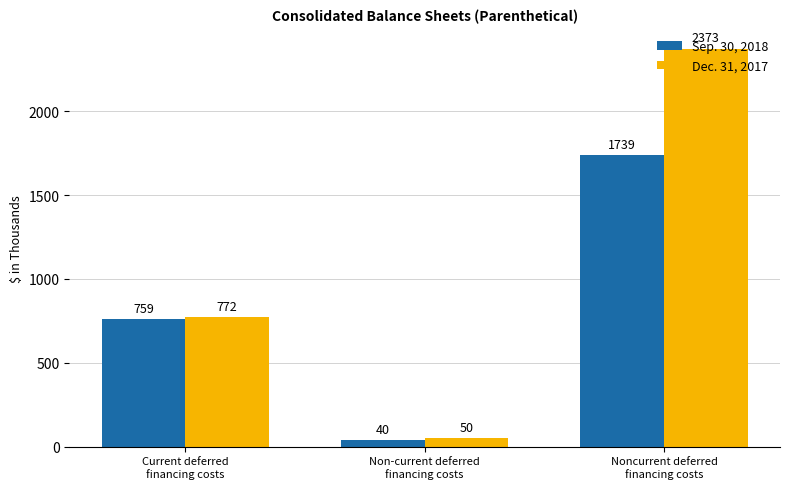

What is the difference between the maximum and second lowest values in the Sep. 30, 2018 series?

980